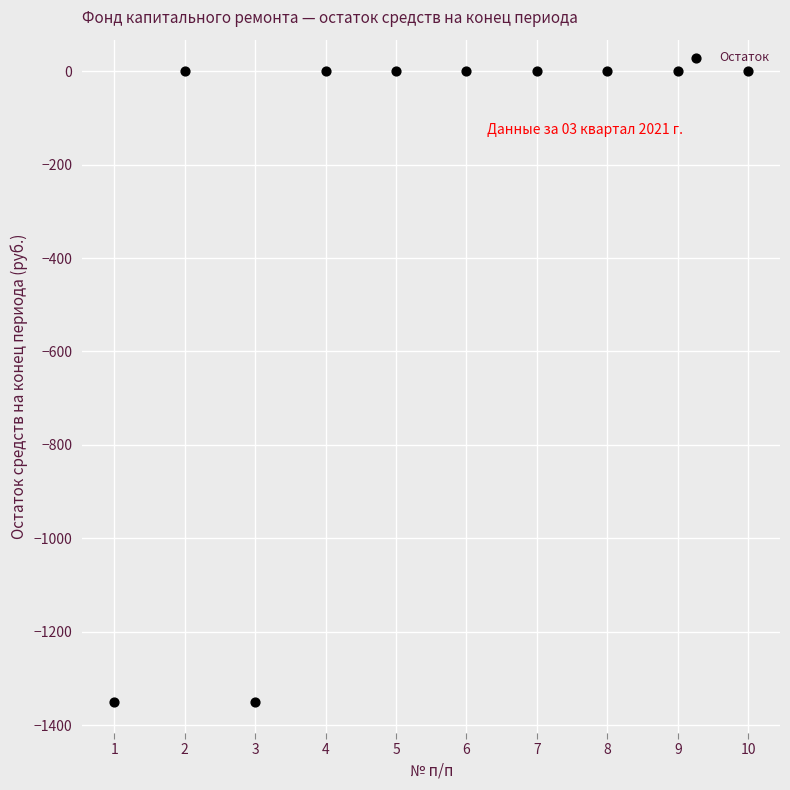

What is the average Y value?

-269.9